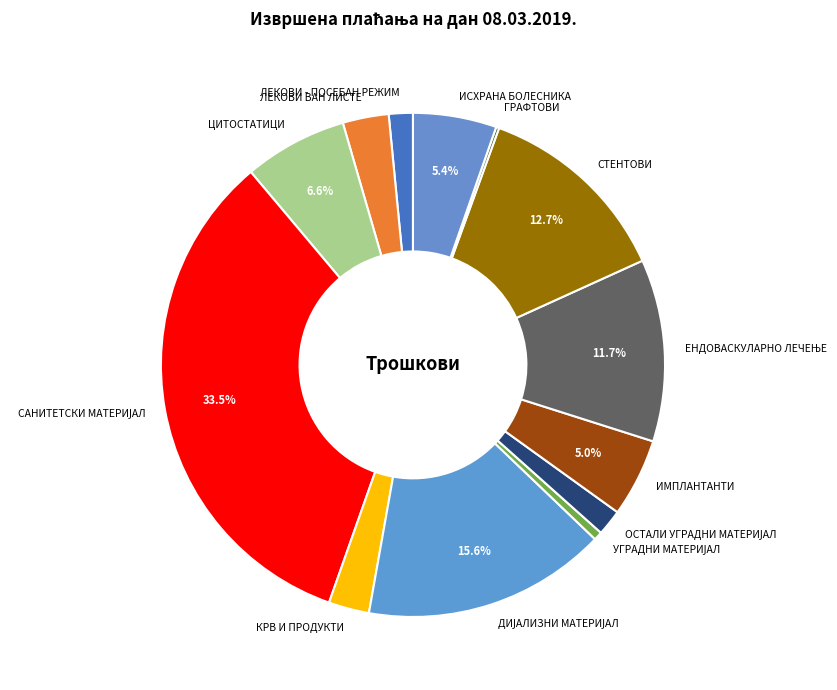

Between СТЕНТОВИ and ИСХРАНА БОЛЕСНИКА, which is larger?

СТЕНТОВИ